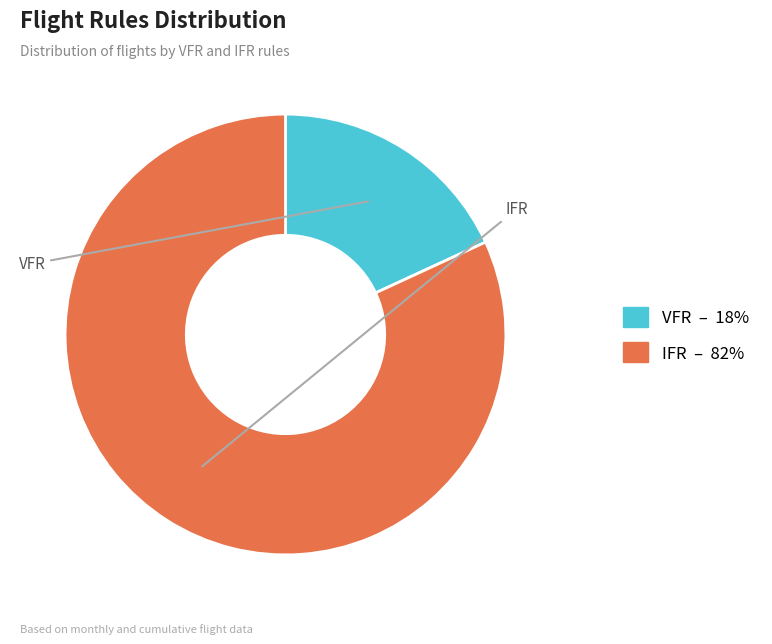

Is it true that VFR is 18% of the pie?

True